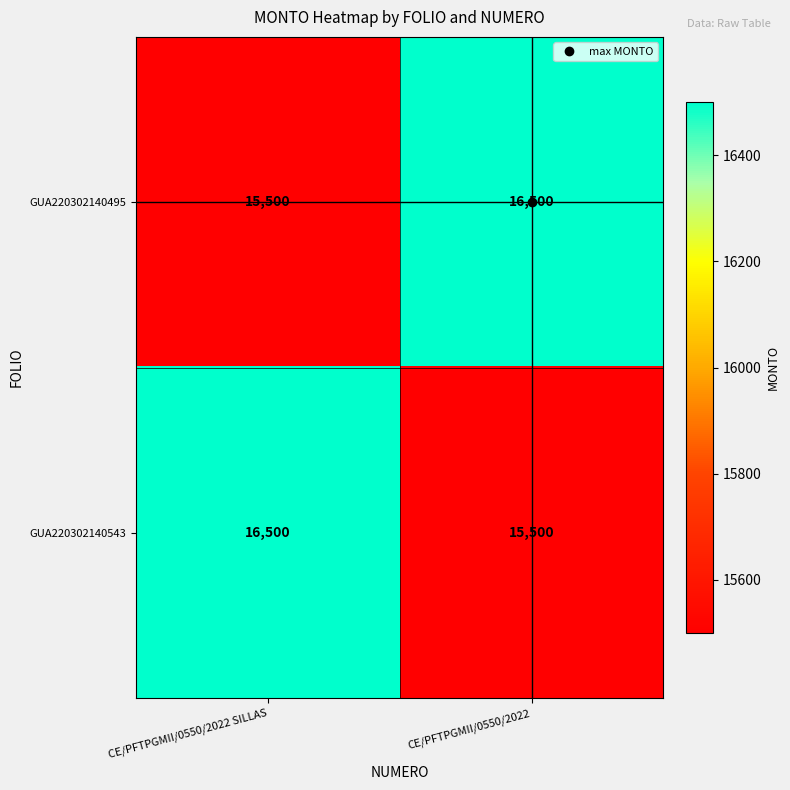

What is the smallest value displayed?

15500